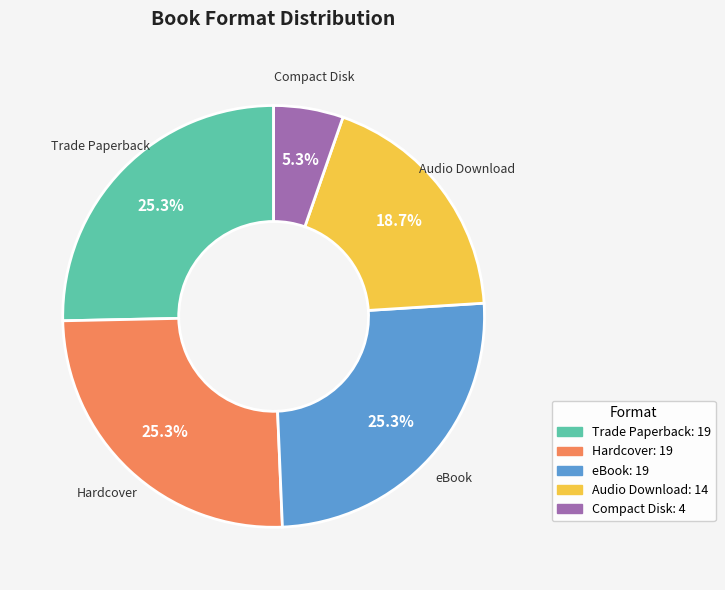

Is there a majority slice in this chart?

No